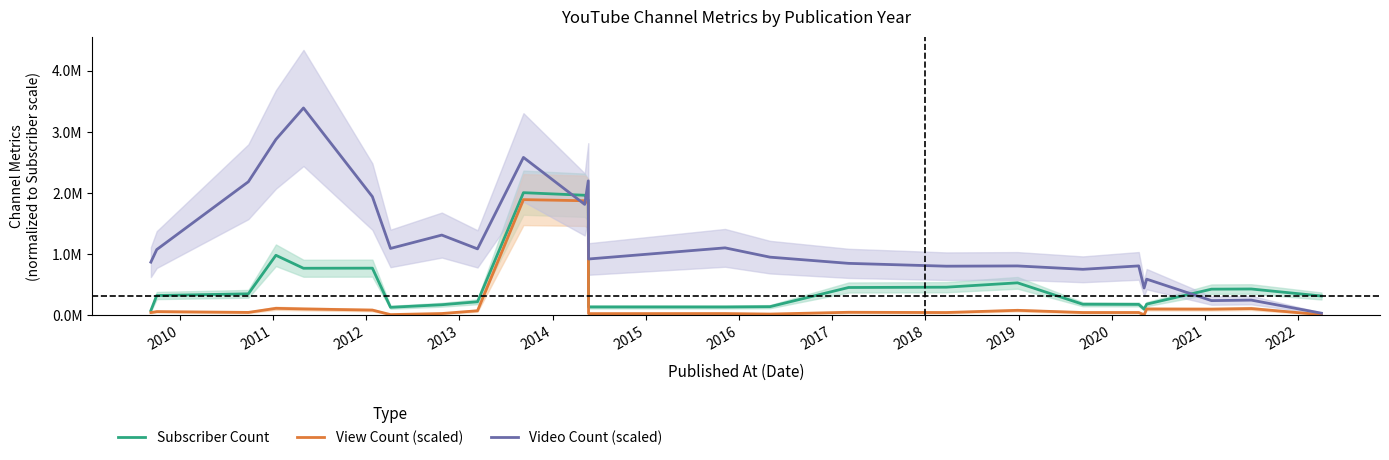

Reading right to left, what are all the values shown in this chart?

Subscriber Count: 317000.0	431666.7	428666.7	183666.7	101933.3	179600.0	181933.3	532333.3	461000.0	455900.0	142566.7	137566.7	138000.0	1884666.7	1964000.0	2006000.0	222666.7	174333.3	132200.0	772200.0	770533.3	982666.7	352666.7	324666.7	79333.3
View Count (scaled): 11868.1	111677.7	101957.0	104429.6	9267.8	47298.1	47021.6	83027.5	46862.3	50879.6	21847.8	30113.9	29076.5	1834121.3	1874136.0	1892450.7	75788.3	30504.0	12881.5	86717.8	105546.2	115443.9	48643.8	62004.7	45994.2
Video Count (scaled): 35896.3	249713.6	241389.8	592549.6	447403.6	808968.1	753302.8	808447.9	804286.0	850587.1	952033.2	1103942.3	921859.5	2199560.9	1814585.7	2582455.1	1087294.8	1313077.5	1094578.1	1941003.2	3390903.0	2876388.9	2184474.0	1075849.6	870356.1